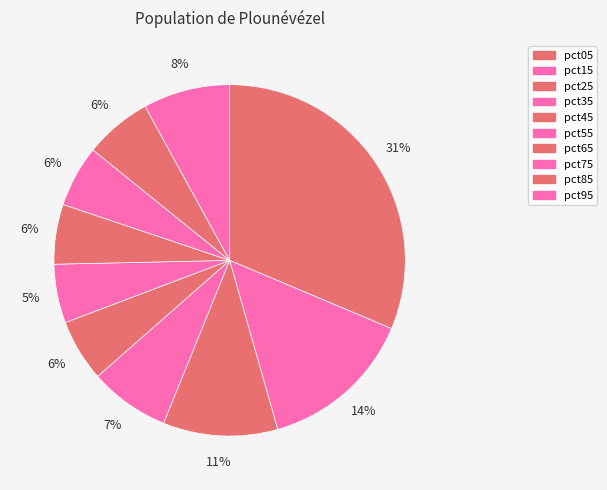

Which has a higher value, pct85 or pct75?

pct85